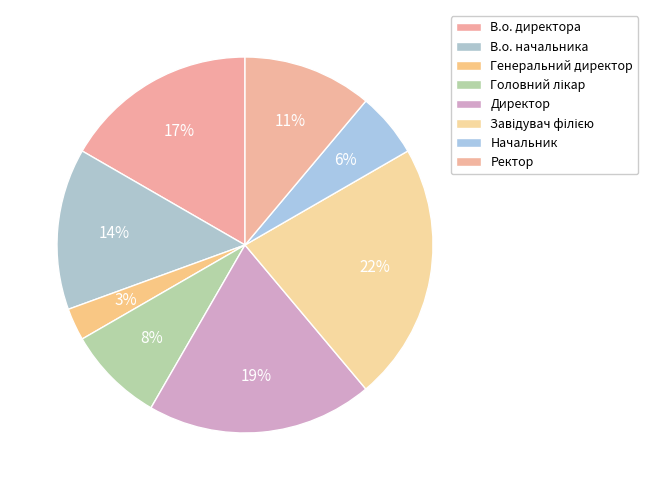

To the nearest percent, what is the difference between the Директор and Завідувач філією slice percentages?

3%